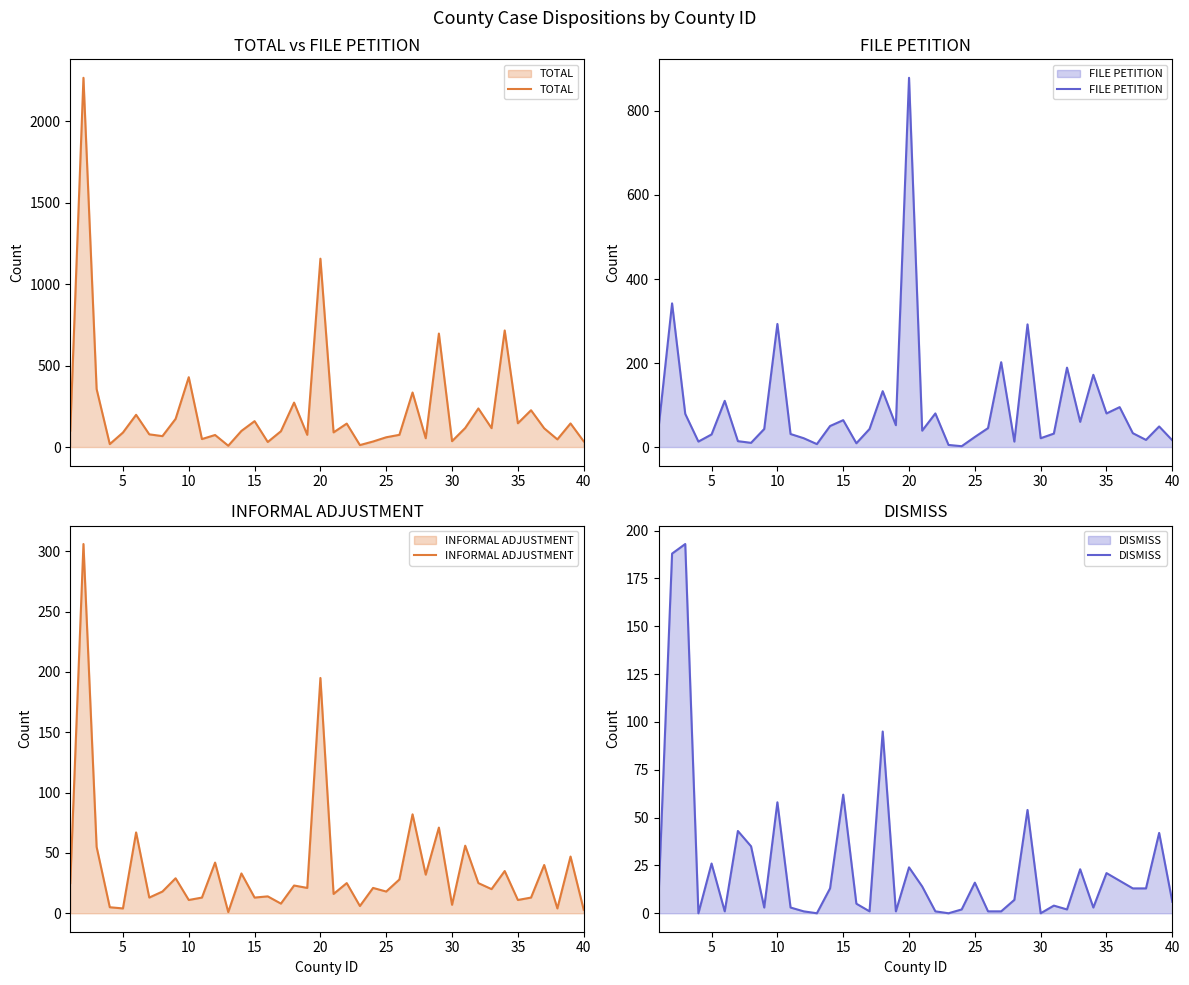

What is the highest value of the TOTAL series?

2268